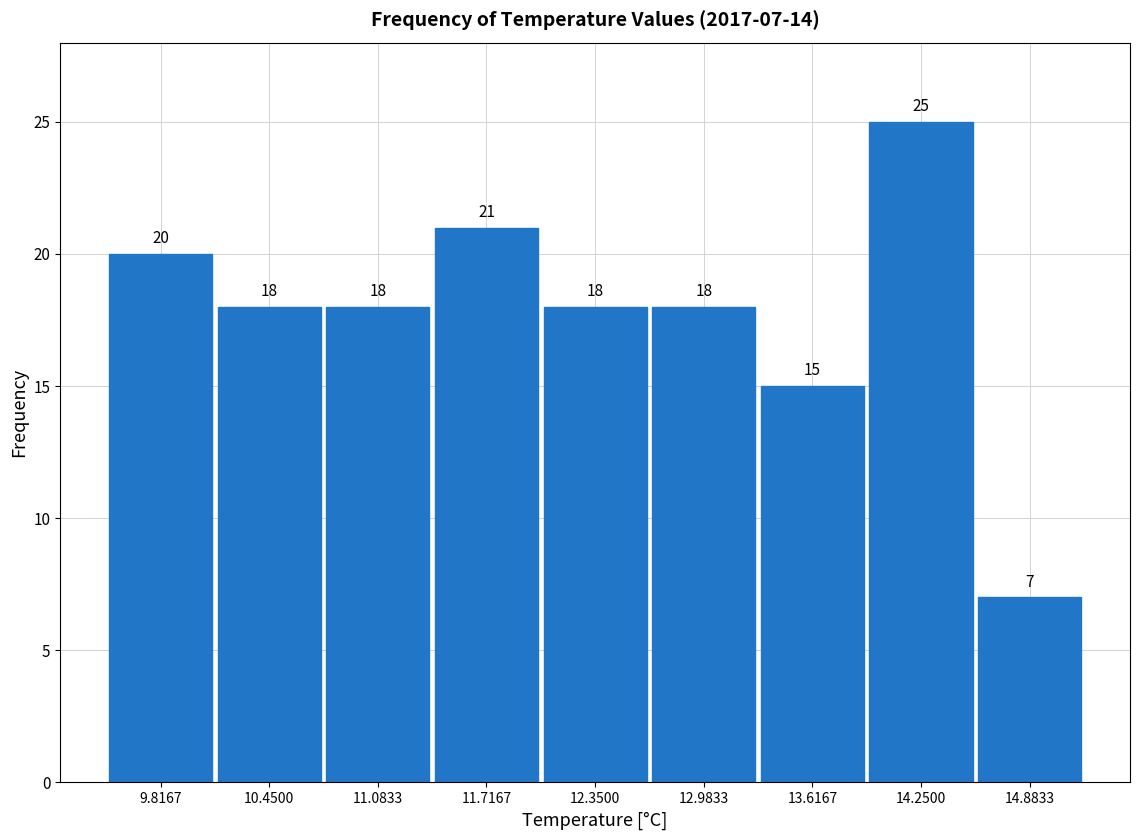

Over which range of the x-axis is the bar tallest?

13.9 to 14.6